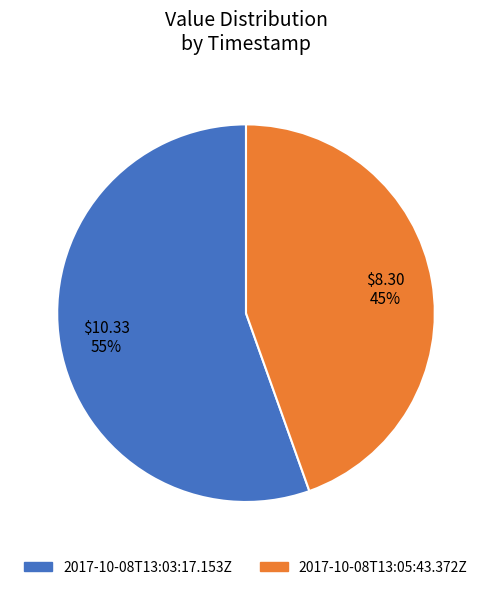

Count the number of slices in the pie.

2